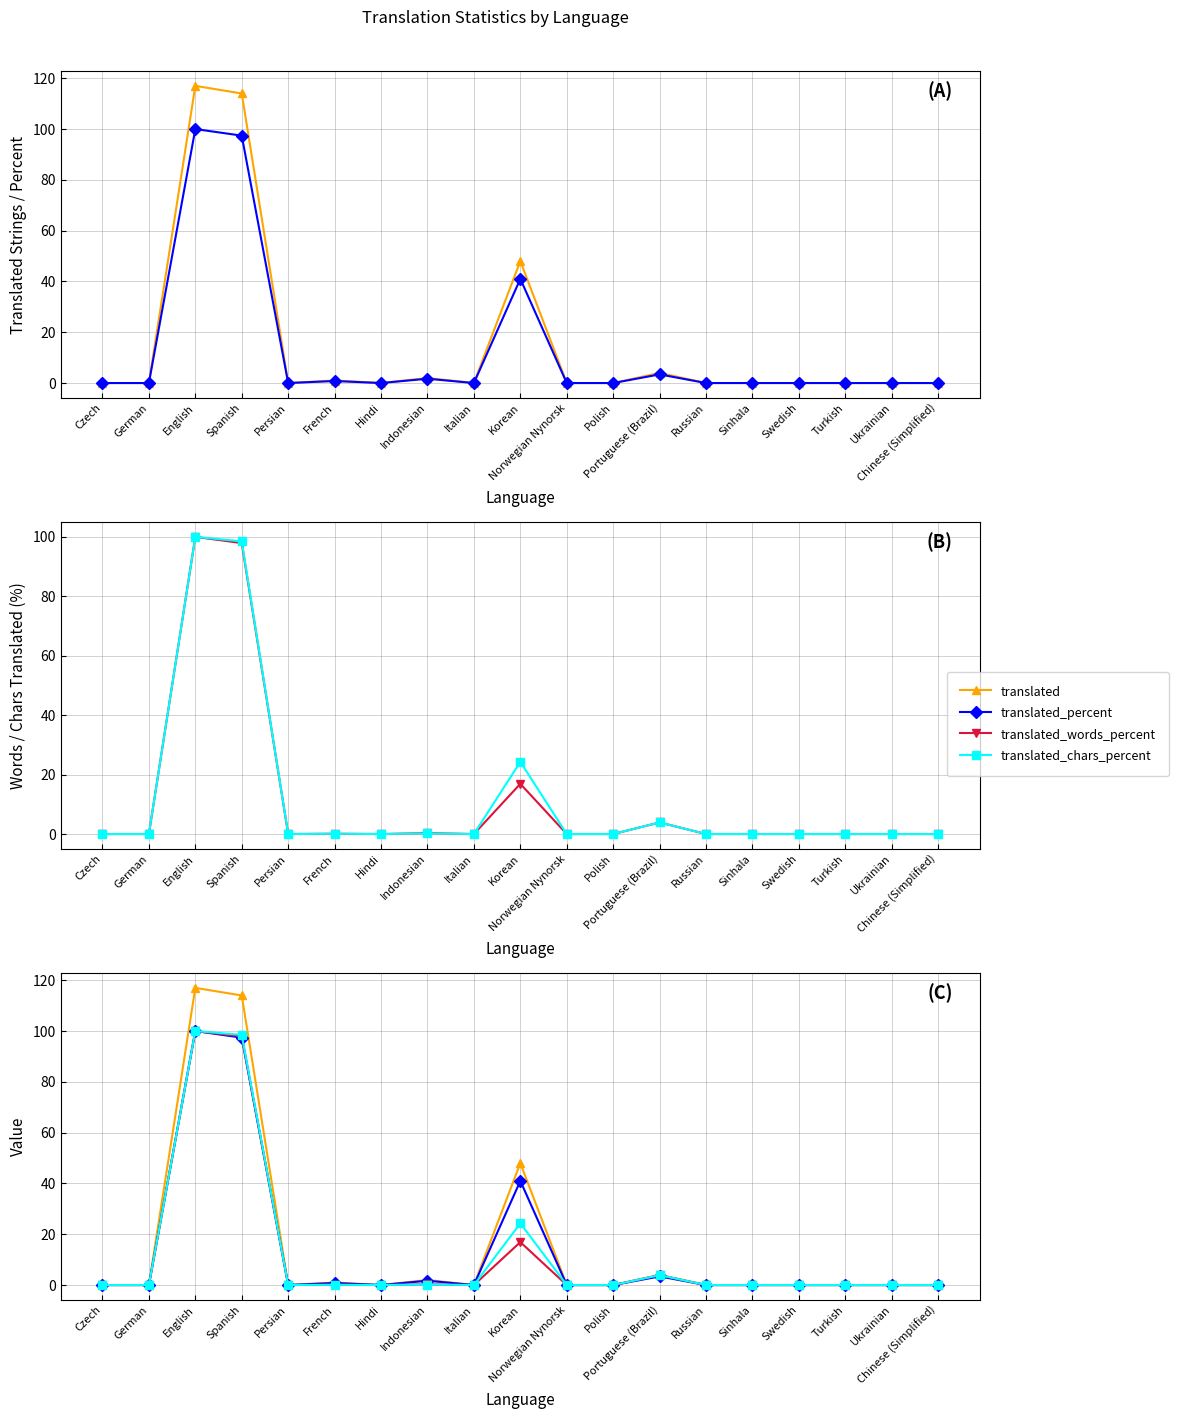

At which category does the chart reach its minimum across all series?

Czech